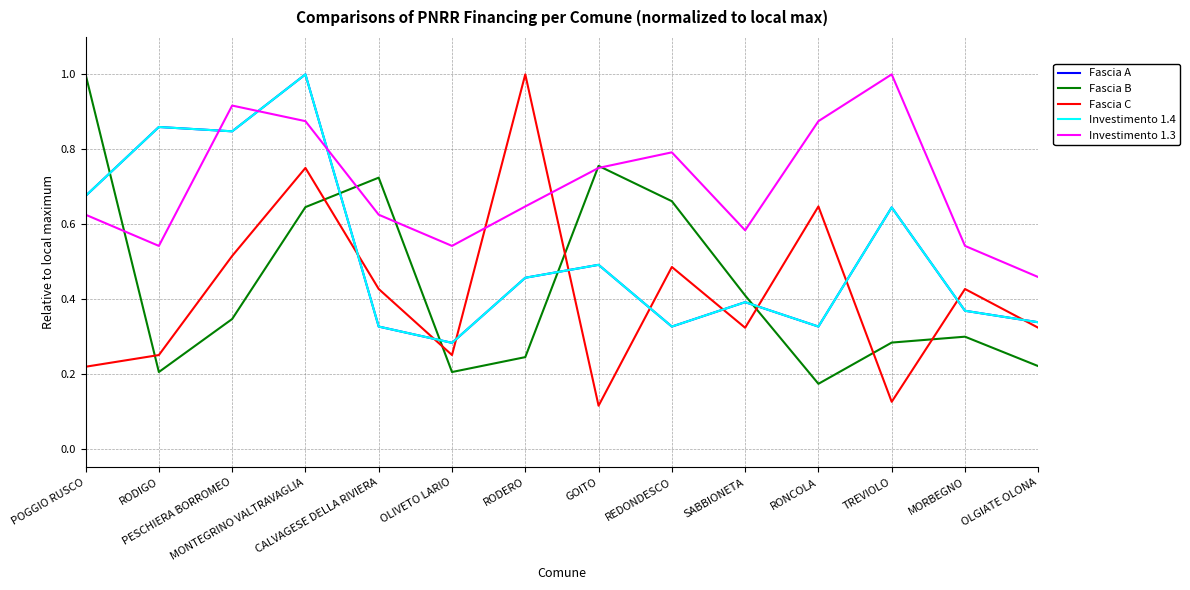

In Fascia C, how many points are lower than both neighbors (excluding endpoints)?

4